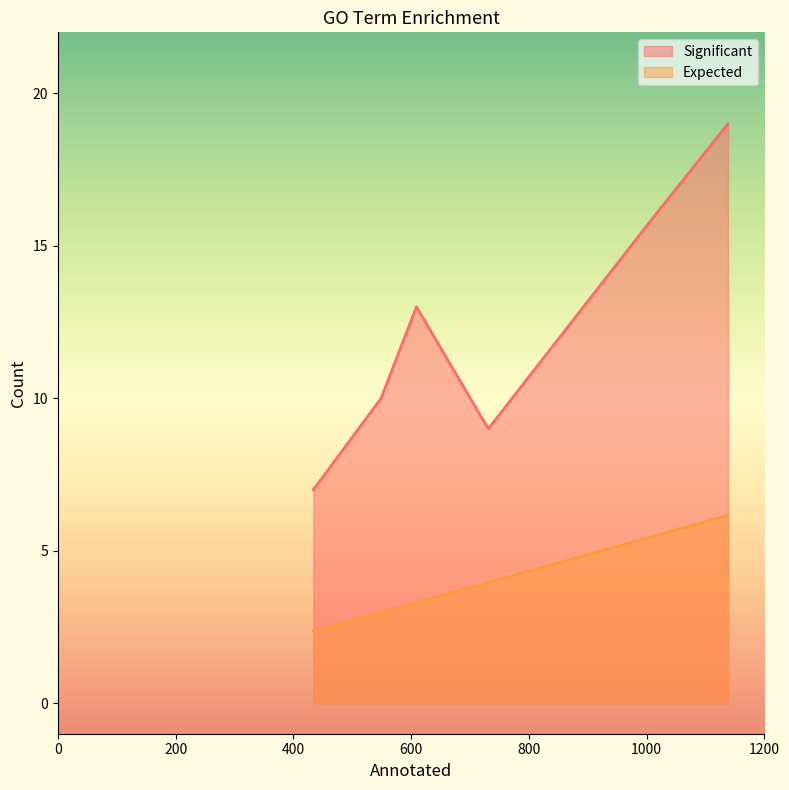

Is it true that Expected equals 10.7 at GO:0006955?

False